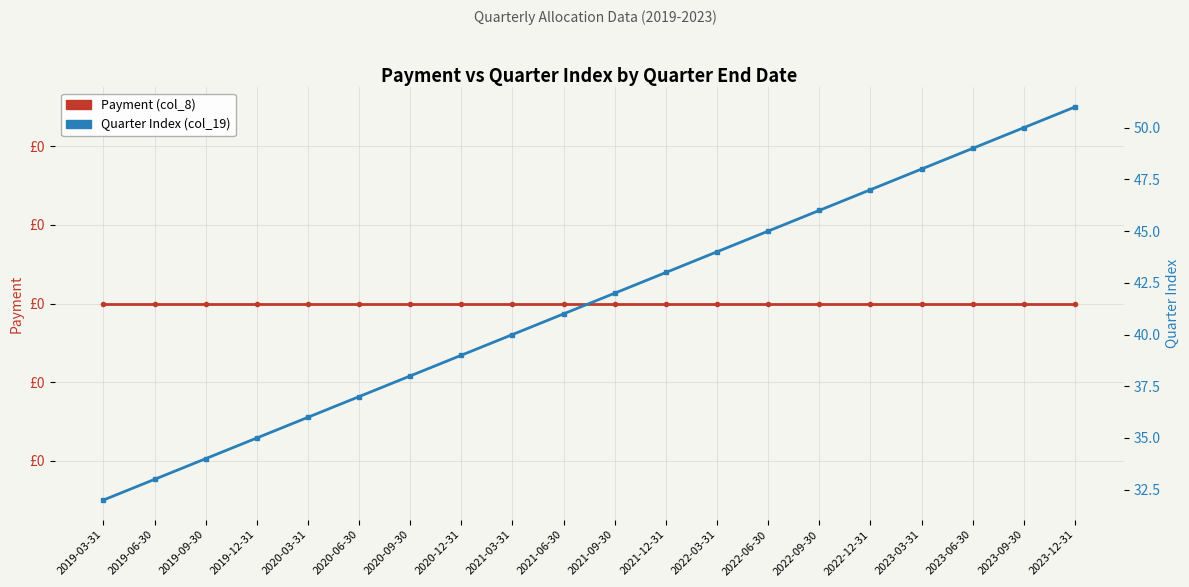

What is the difference between the highest and lowest values at 2021-06-30?

41